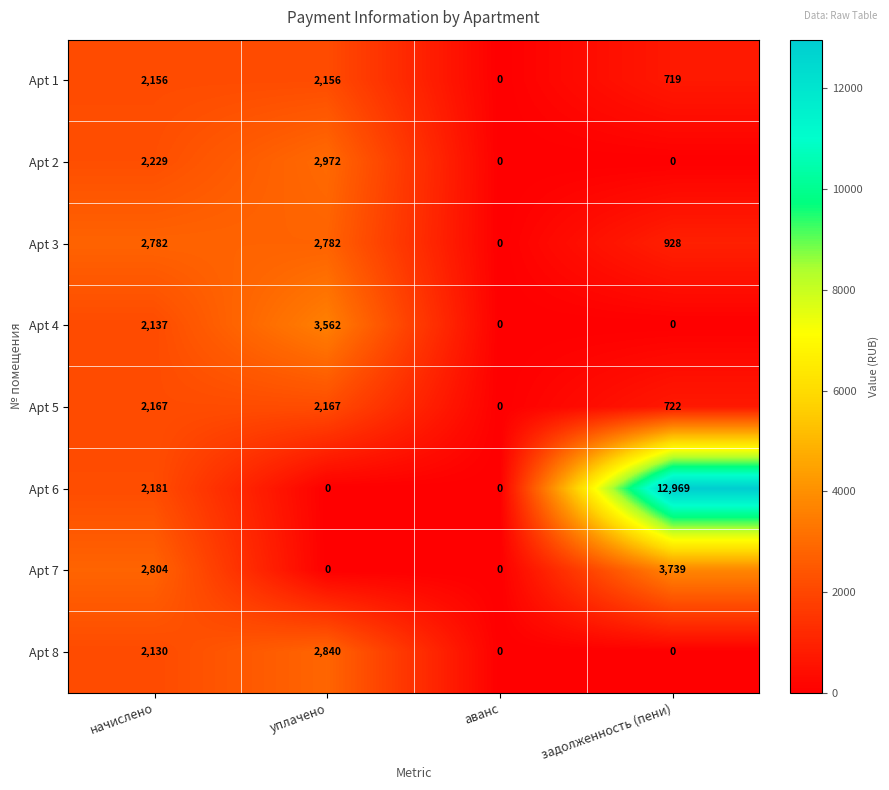

Rank the series by their maximum value, from highest to lowest.

Apt 6, Apt 7, Apt 4, Apt 2, Apt 8, Apt 3, Apt 5, Apt 1